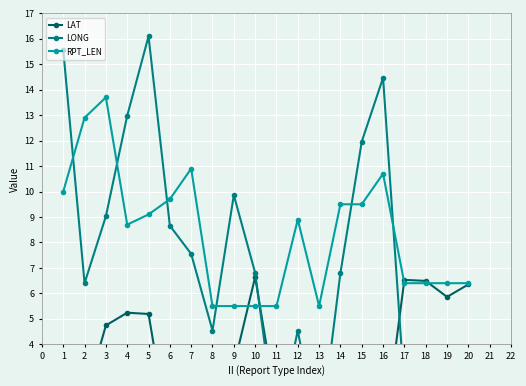

True or false: RPT_LEN has more than 0 interior local peaks.

True